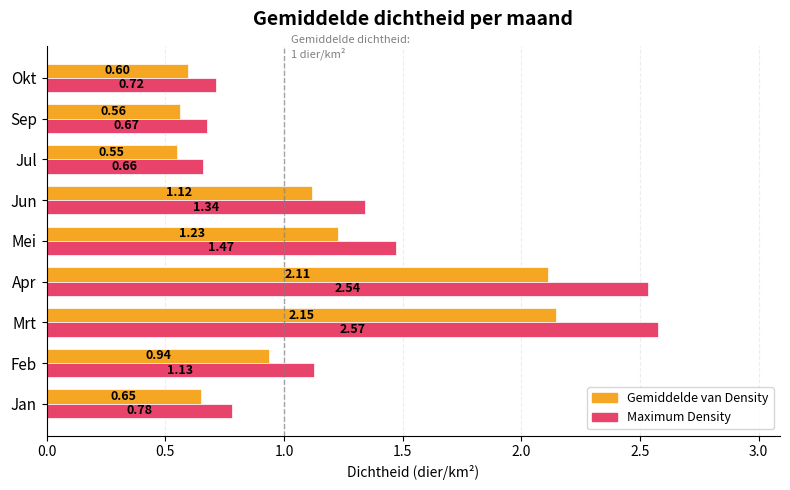

What is the sum of the Gemiddelde van Density values at Sep and Mei?

1.8